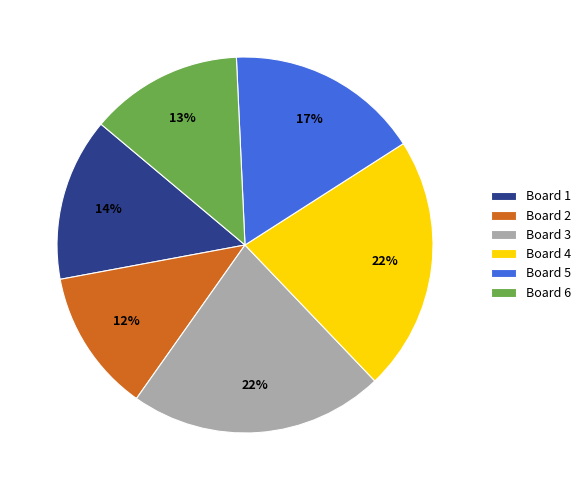

Is Board 1 the majority of the pie?

No